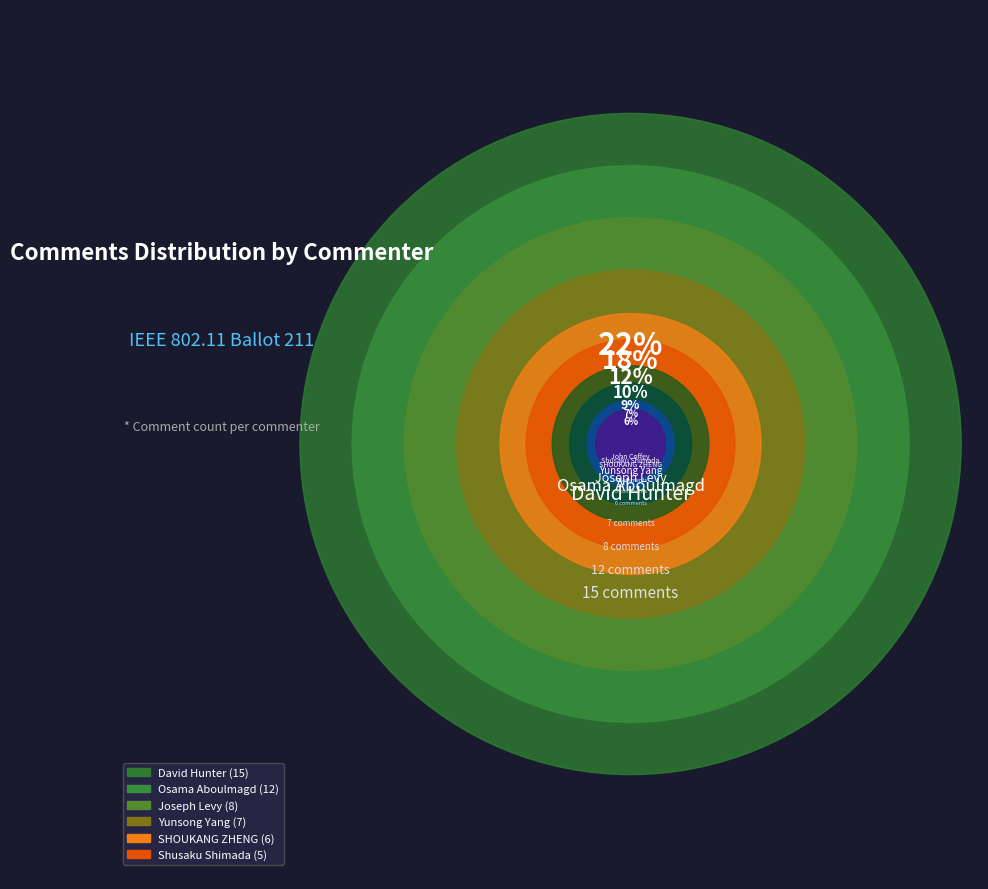

How many segments does this pie chart have?

10